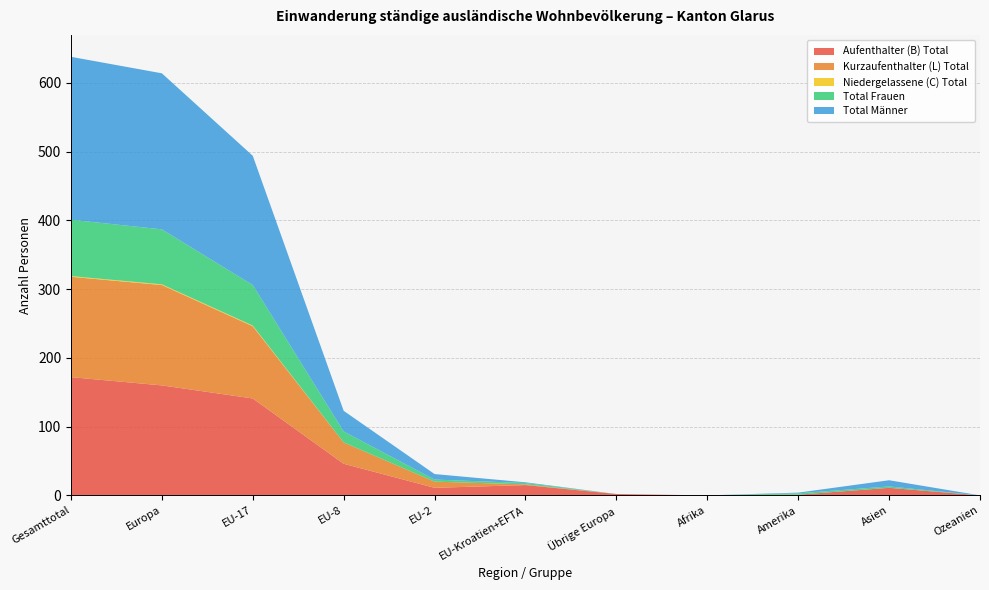

Reading left to right, transcribe all the data shown in this chart.

Aufenthalter (B) Total: 172	160	141	46	11	15	2	0	1	11	0
Kurzaufenthalter (L) Total: 146	146	105	31	9	1	0	0	0	0	0
Niedergelassene (C) Total: 1	1	1	0	0	0	0	0	0	0	0
Total Frauen: 82	80	59	16	3	2	0	0	2	2	0
Total Männer: 237	227	188	30	8	1	0	0	1	9	0